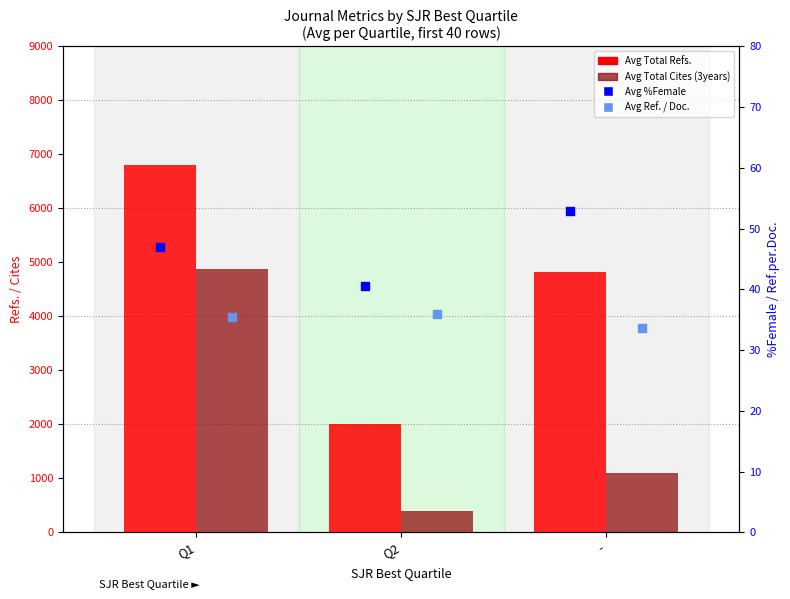

Which series reaches the maximum Y coordinate?

Avg Total Refs.